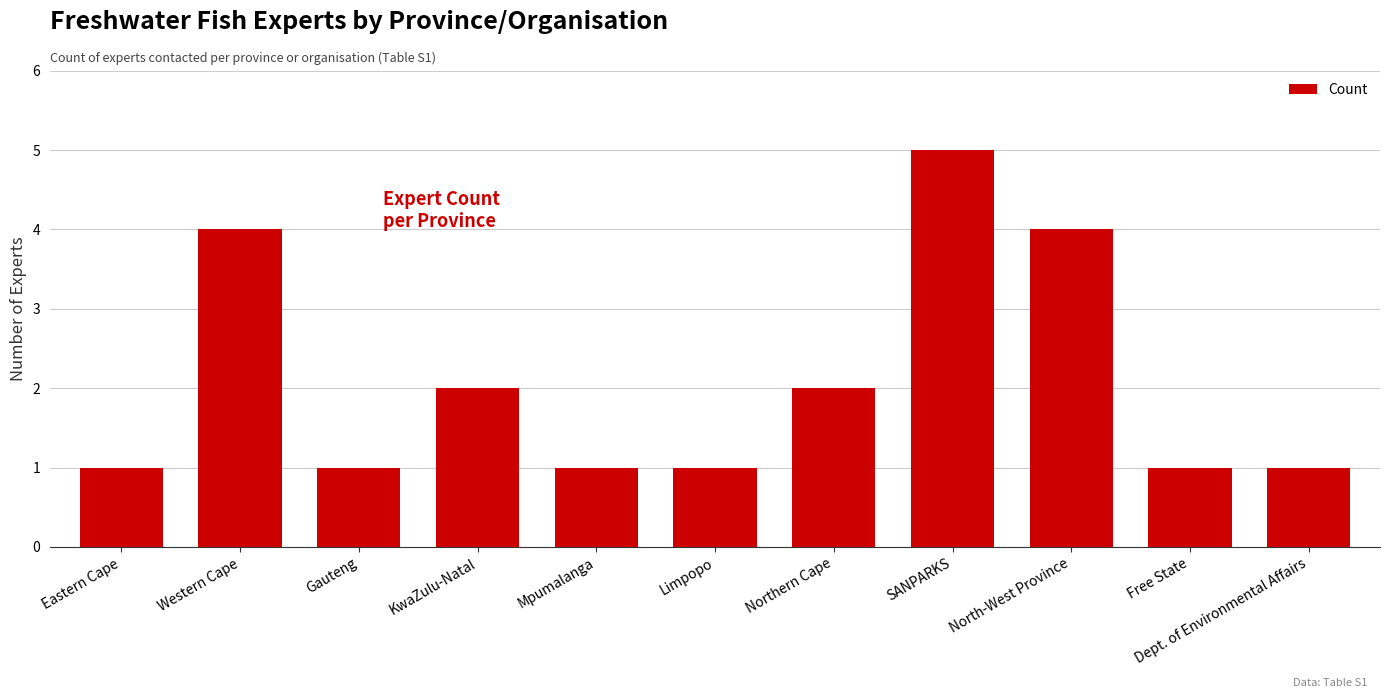

Is it true that the value at Mpumalanga is 2?

False